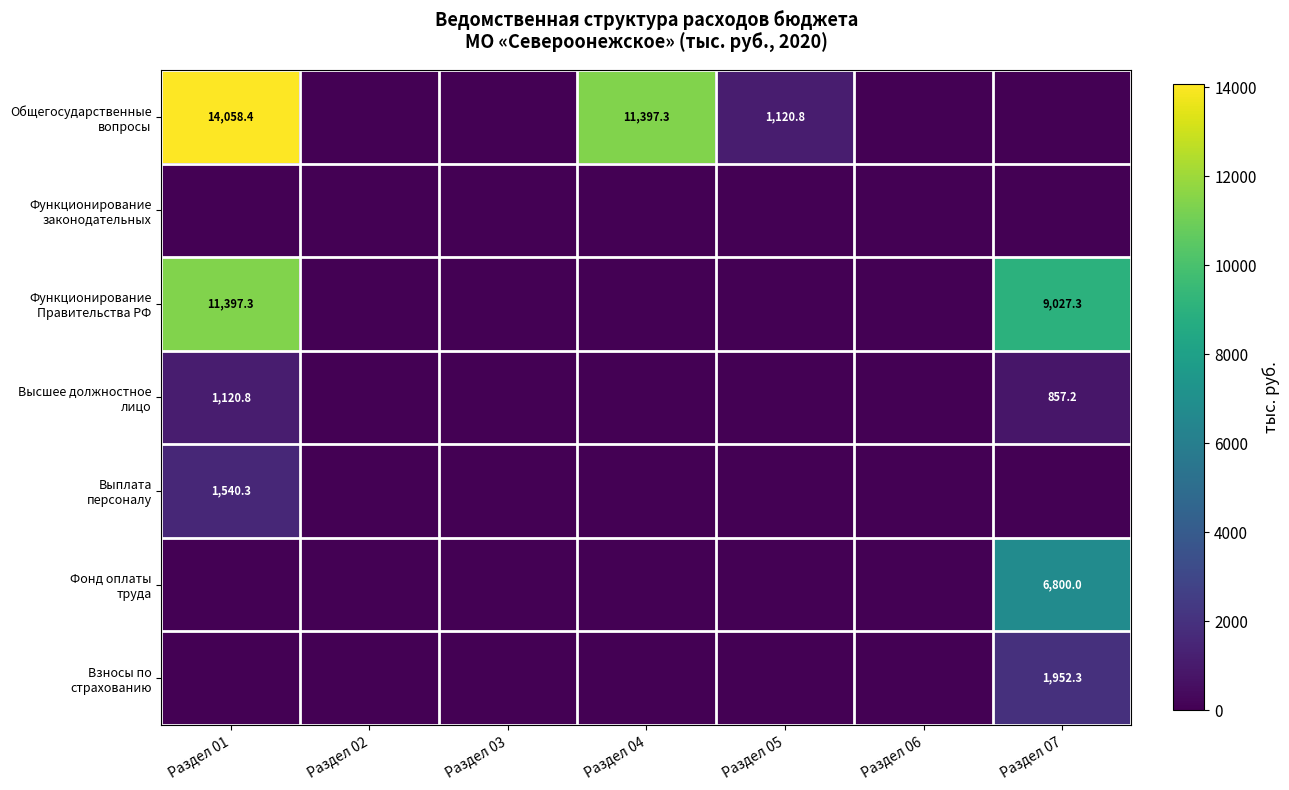

List the labels in order of Функционирование Правительства РФ value, largest first.

Раздел 01, Раздел 07, Раздел 02, Раздел 03, Раздел 04, Раздел 05, Раздел 06